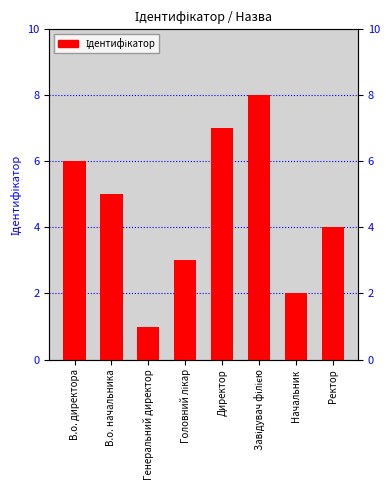

Reading left to right, transcribe all the data shown in this chart.

6	5	1	3	7	8	2	4